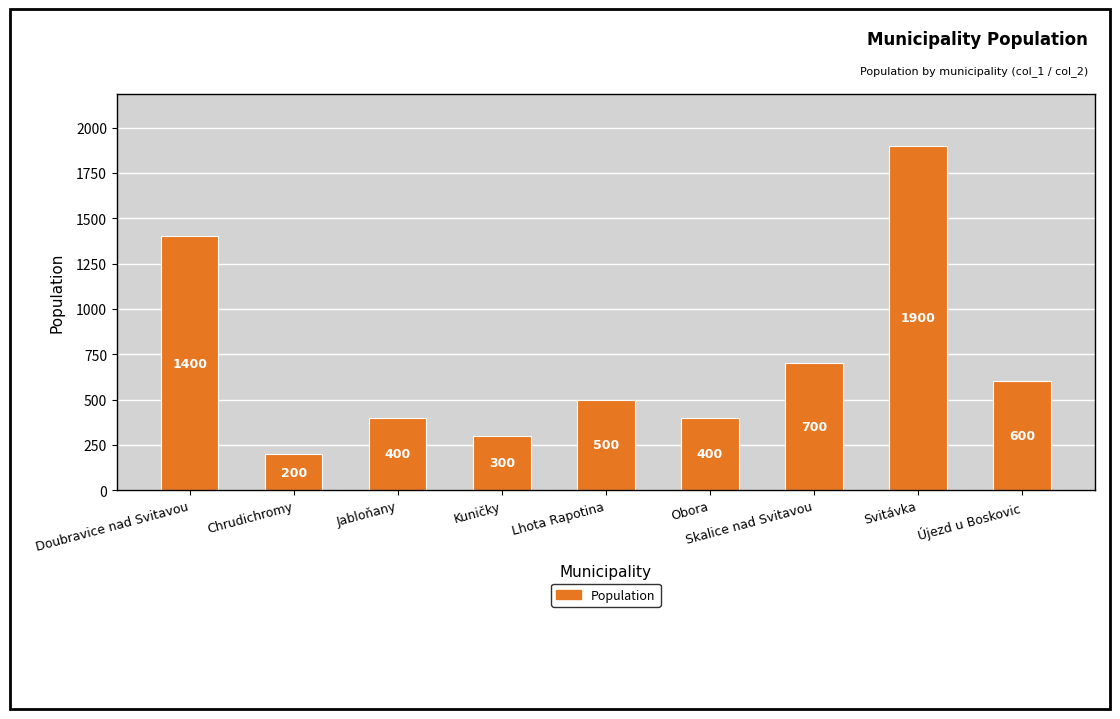

Where does the data first go above 500?

Doubravice nad Svitavou